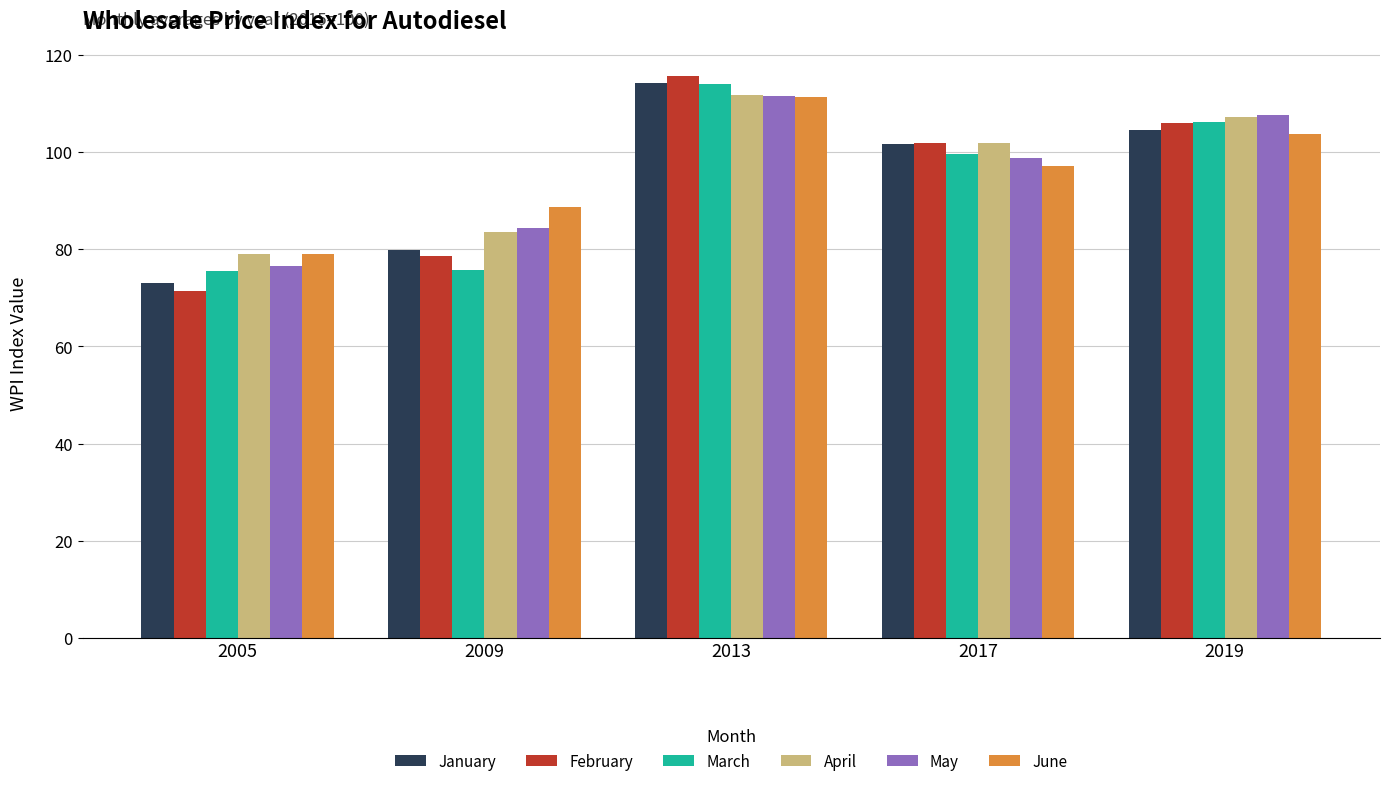

Read the June value at 2005.

79.1